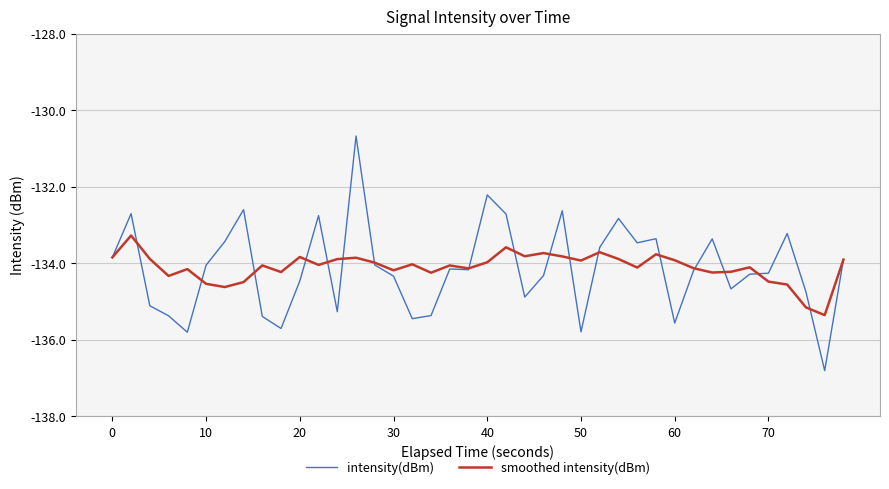

Is this an area chart (filled region under the line)?

No